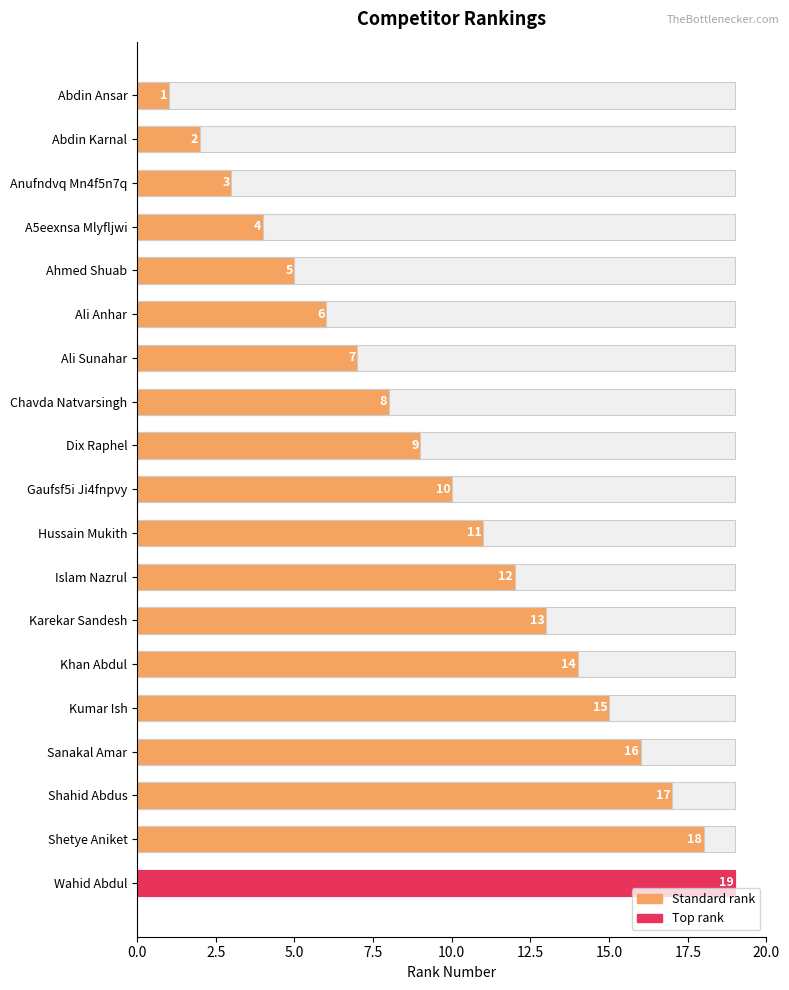

What is the sum of all values?

190